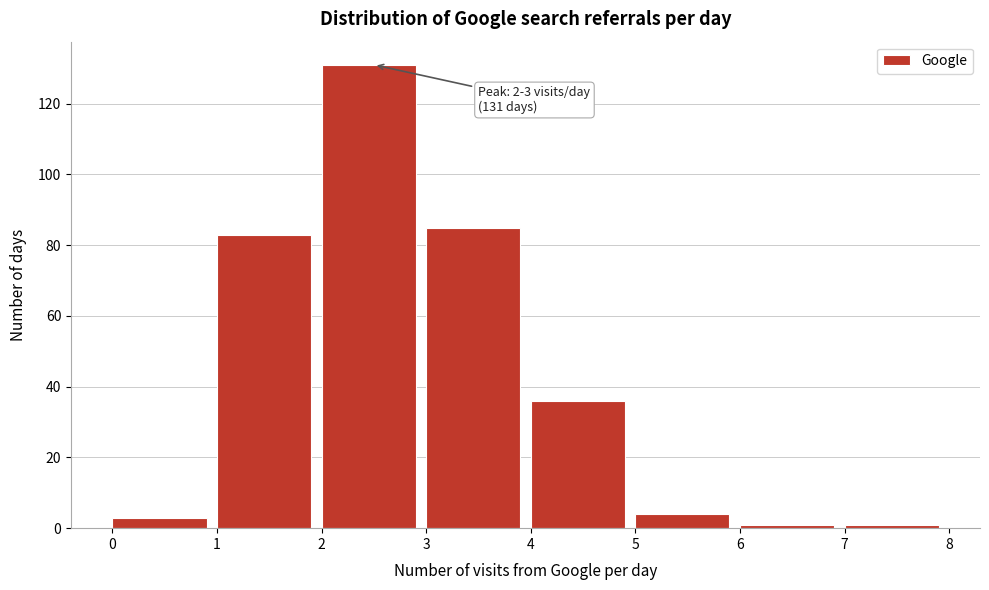

Which range on the x-axis has the tallest bar?

2 to 3